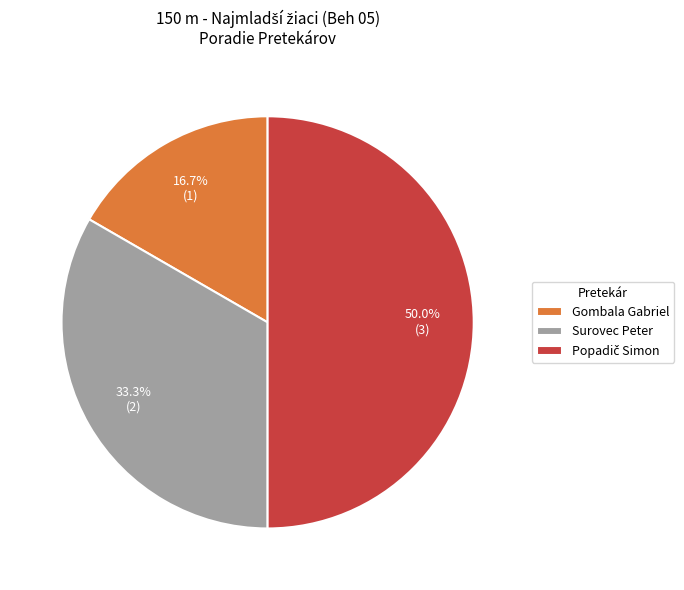

To the nearest percent, what is the average slice percentage?

33%